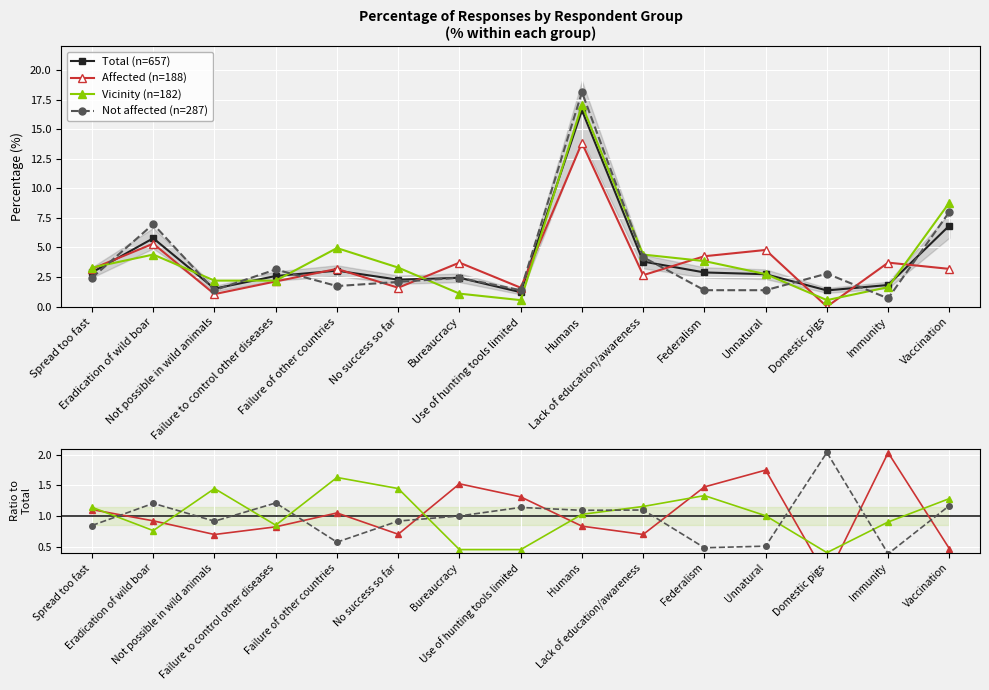

How many values in the Total (n=657) series are below 2?

4